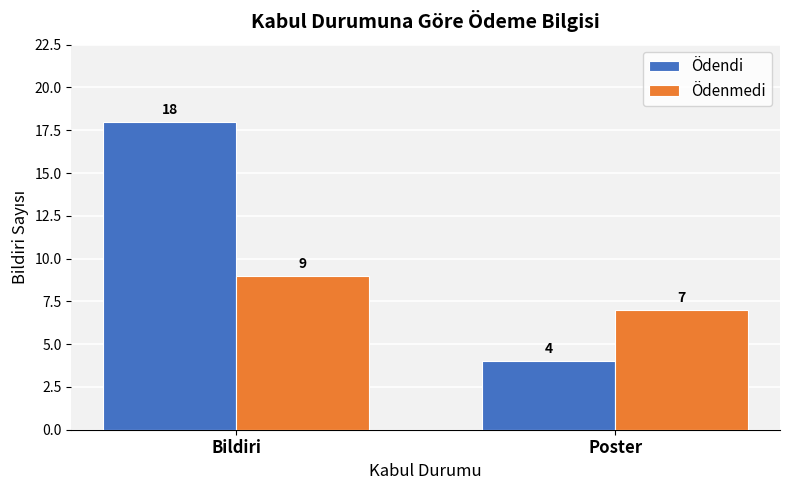

What position from the right is Bildiri?

2